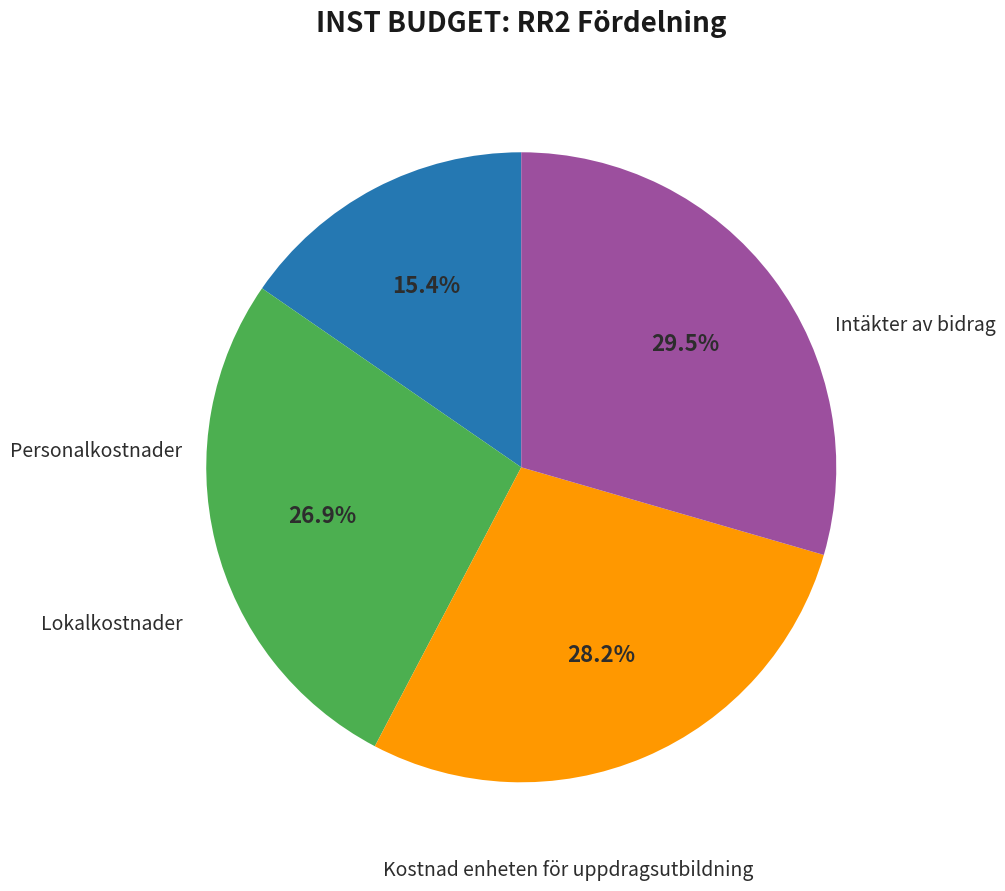

To the nearest percent, what is the average slice percentage?

25%